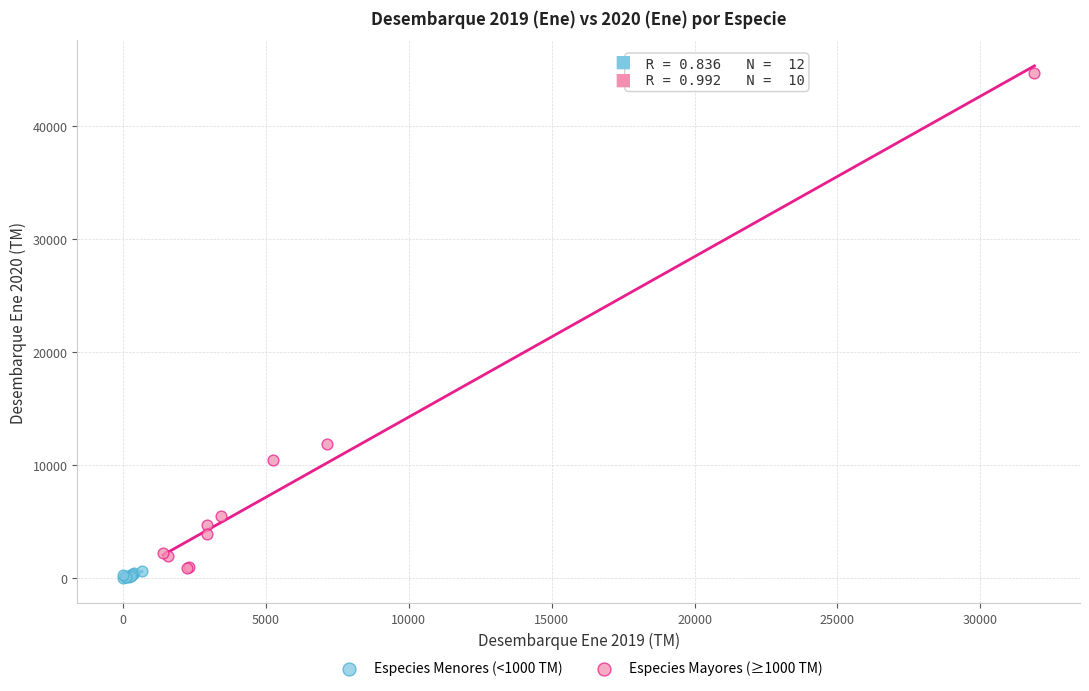

Which series has the largest Y range (max minus min)?

Especies Mayores (≥1000 TM)